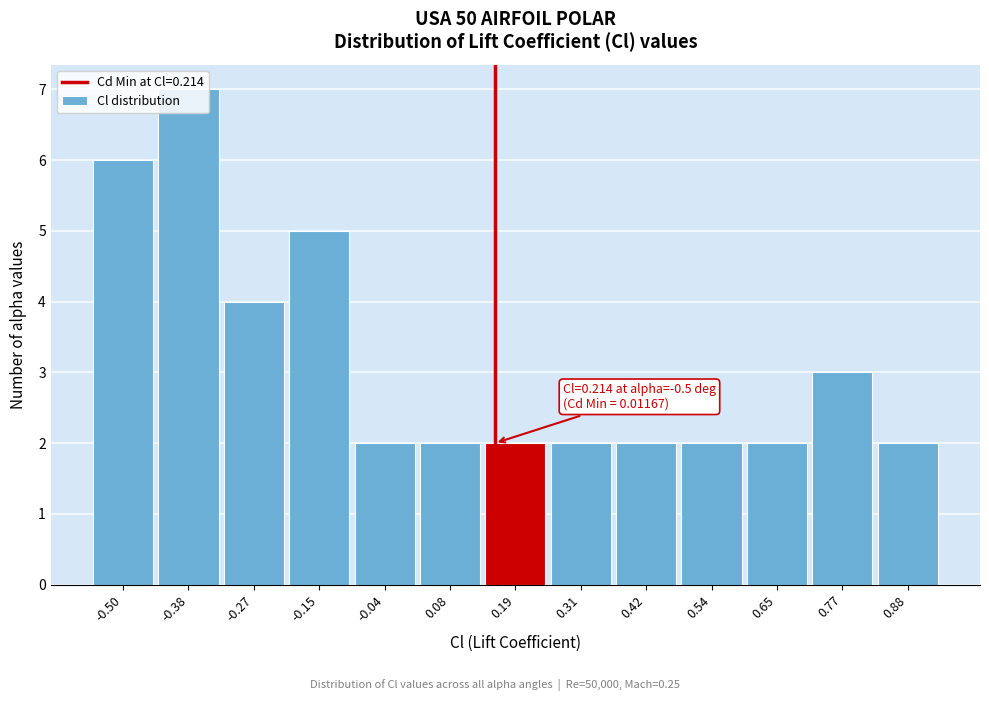

What is the greatest value displayed?

7